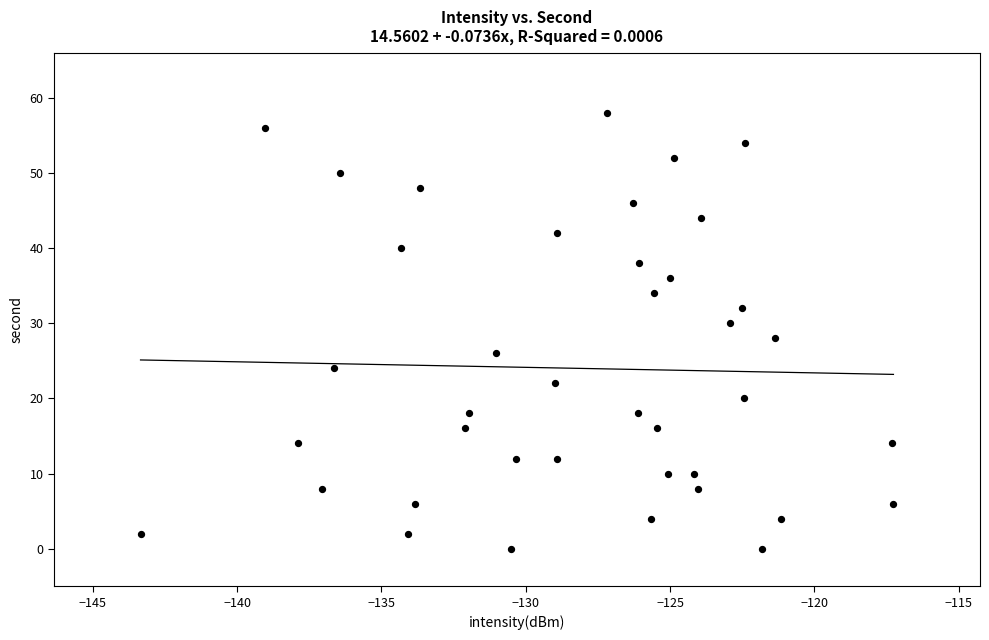

What is the range of Y values (max minus min)?

58